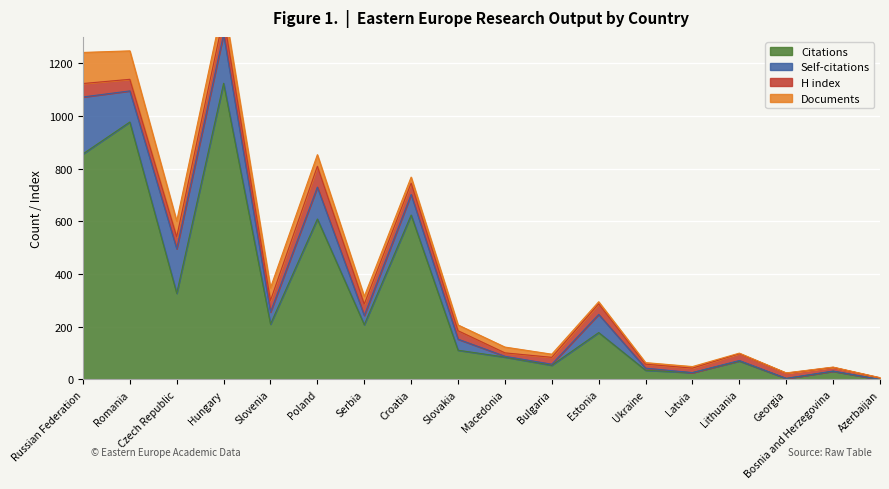

Where do Documents and H index first cross each other?

3 and 4